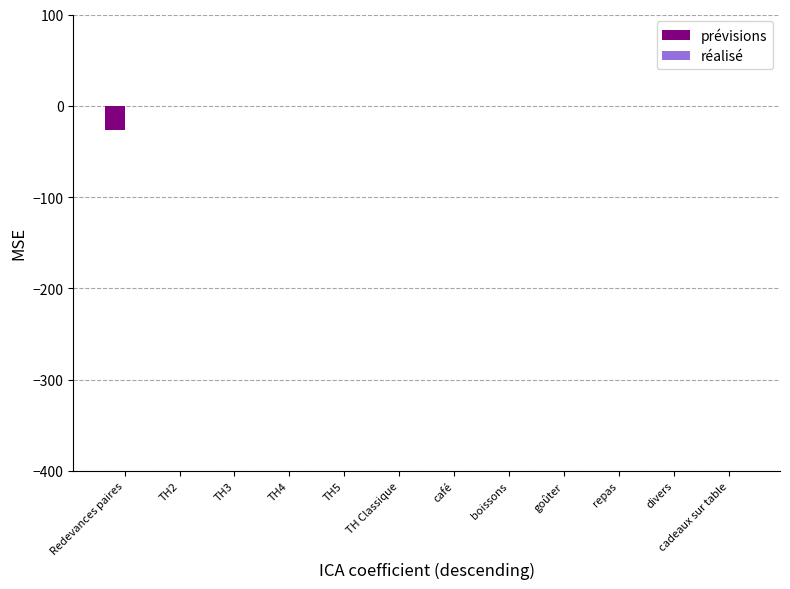

The value at TH5 is 0.0. True or false?

True